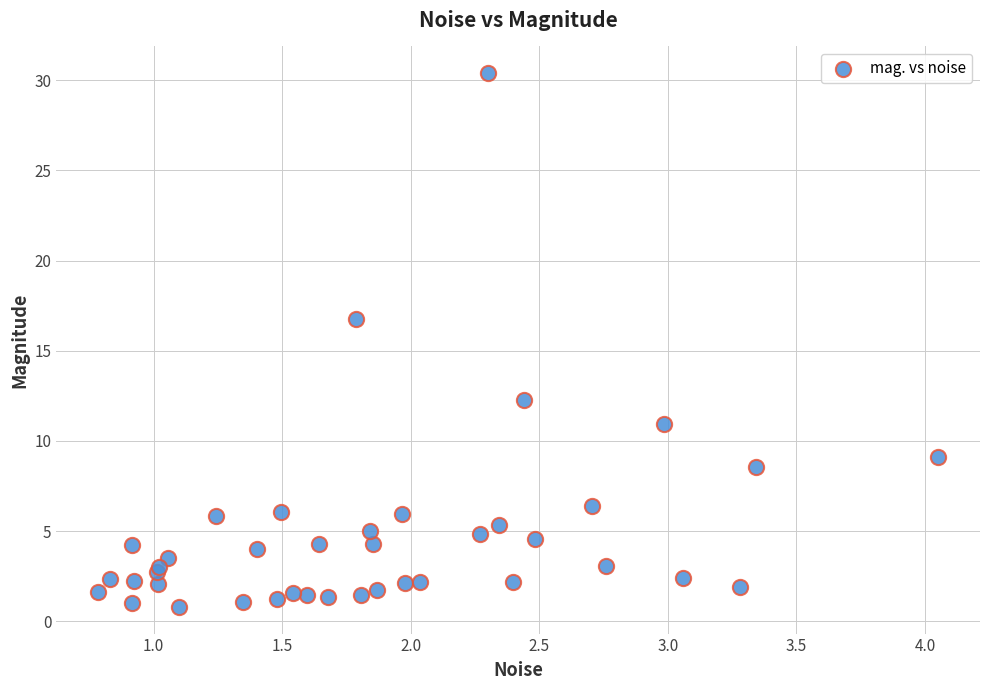

What Y value in the scatter plot is closest to 15?

16.8